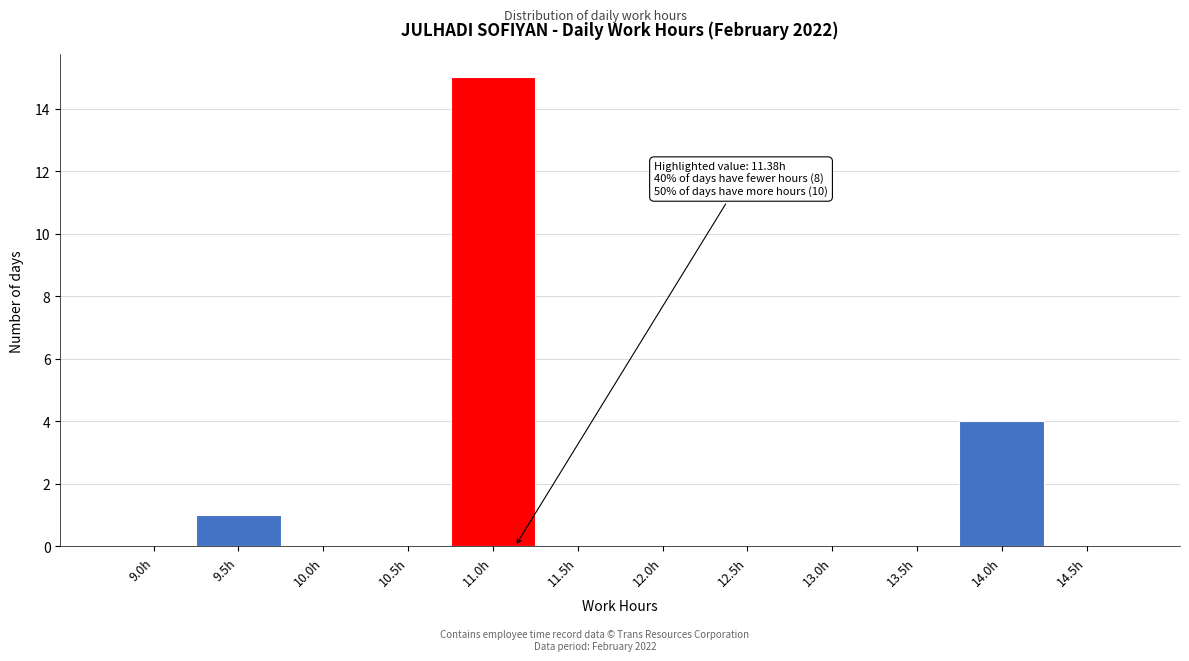

Reading left to right, extract all data points from this chart.

9.0h=0	9.5h=1	10.0h=0	10.5h=0	11.0h=15	11.5h=0	12.0h=0	12.5h=0	13.0h=0	13.5h=0	14.0h=4	14.5h=0